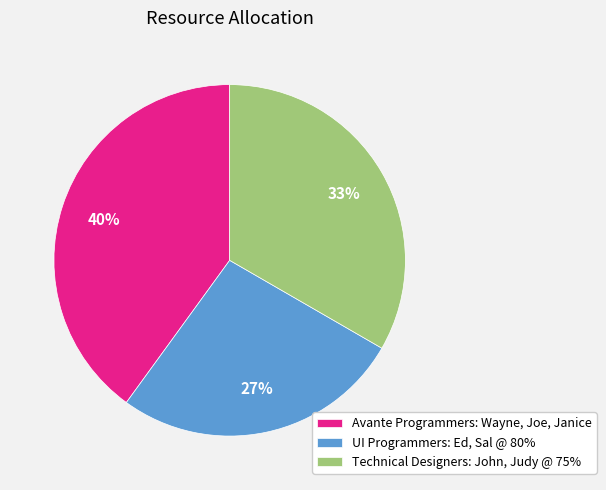

Count the number of slices in the pie.

3